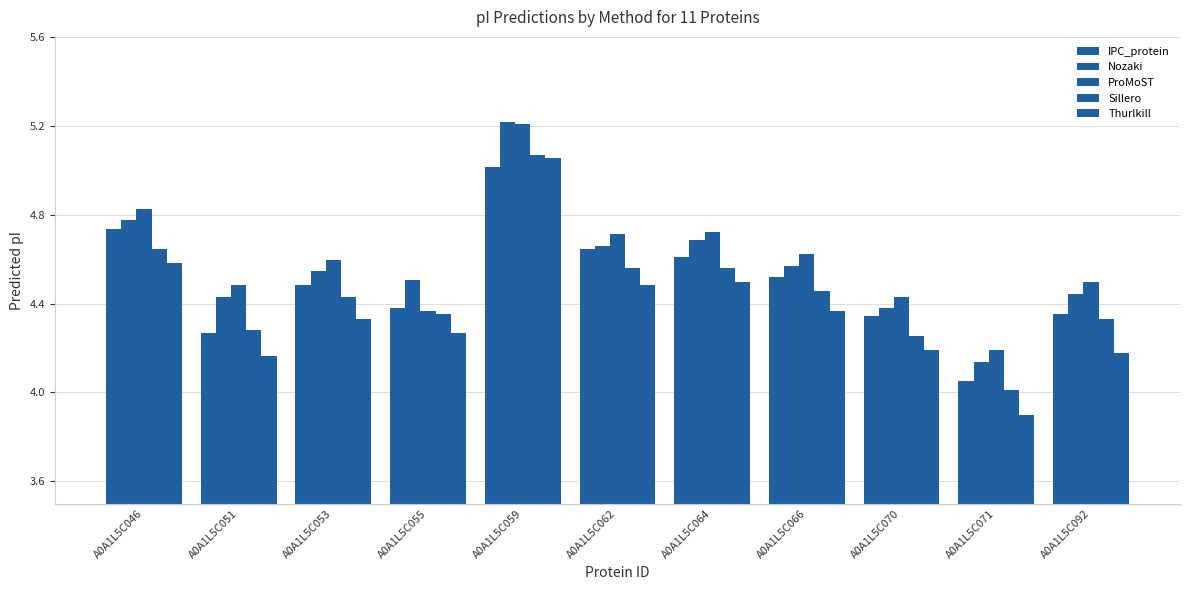

Reading left to right, list all the values displayed in this chart.

IPC_protein: A0A1L5C046=4.7	A0A1L5C051=4.3	A0A1L5C053=4.5	A0A1L5C055=4.4	A0A1L5C059=5.0	A0A1L5C062=4.6	A0A1L5C064=4.6	A0A1L5C066=4.5	A0A1L5C070=4.3	A0A1L5C071=4.0	A0A1L5C092=4.4
Nozaki: A0A1L5C046=4.8	A0A1L5C051=4.4	A0A1L5C053=4.5	A0A1L5C055=4.5	A0A1L5C059=5.2	A0A1L5C062=4.7	A0A1L5C064=4.7	A0A1L5C066=4.6	A0A1L5C070=4.4	A0A1L5C071=4.1	A0A1L5C092=4.4
ProMoST: A0A1L5C046=4.8	A0A1L5C051=4.5	A0A1L5C053=4.6	A0A1L5C055=4.4	A0A1L5C059=5.2	A0A1L5C062=4.7	A0A1L5C064=4.7	A0A1L5C066=4.6	A0A1L5C070=4.4	A0A1L5C071=4.2	A0A1L5C092=4.5
Sillero: A0A1L5C046=4.6	A0A1L5C051=4.3	A0A1L5C053=4.4	A0A1L5C055=4.4	A0A1L5C059=5.1	A0A1L5C062=4.6	A0A1L5C064=4.6	A0A1L5C066=4.5	A0A1L5C070=4.3	A0A1L5C071=4.0	A0A1L5C092=4.3
Thurlkill: A0A1L5C046=4.6	A0A1L5C051=4.2	A0A1L5C053=4.3	A0A1L5C055=4.3	A0A1L5C059=5.1	A0A1L5C062=4.5	A0A1L5C064=4.5	A0A1L5C066=4.4	A0A1L5C070=4.2	A0A1L5C071=3.9	A0A1L5C092=4.2